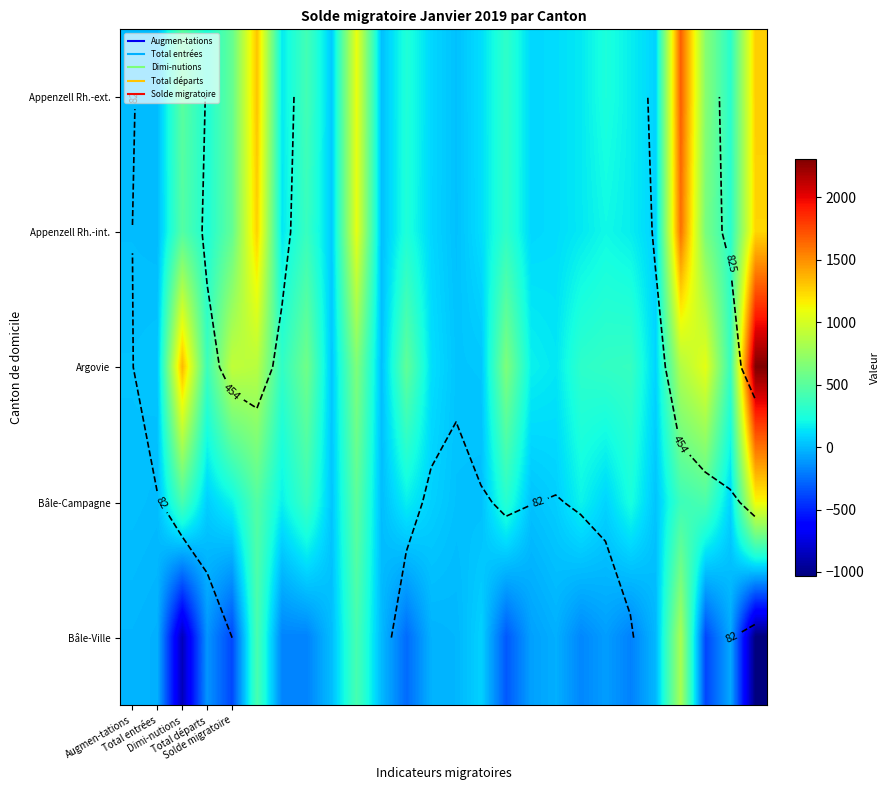

What is the average value of the Appenzell Rh.-int. series?

370